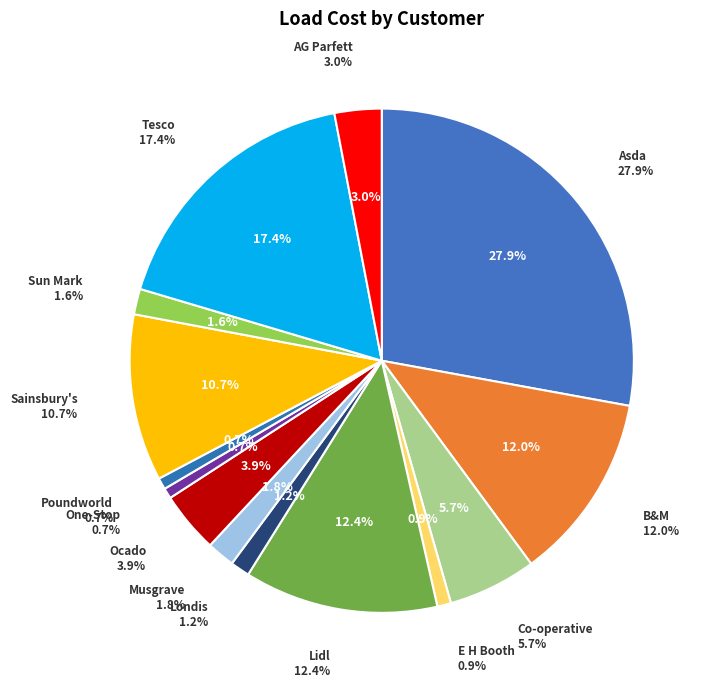

How many segments does this pie chart have?

14